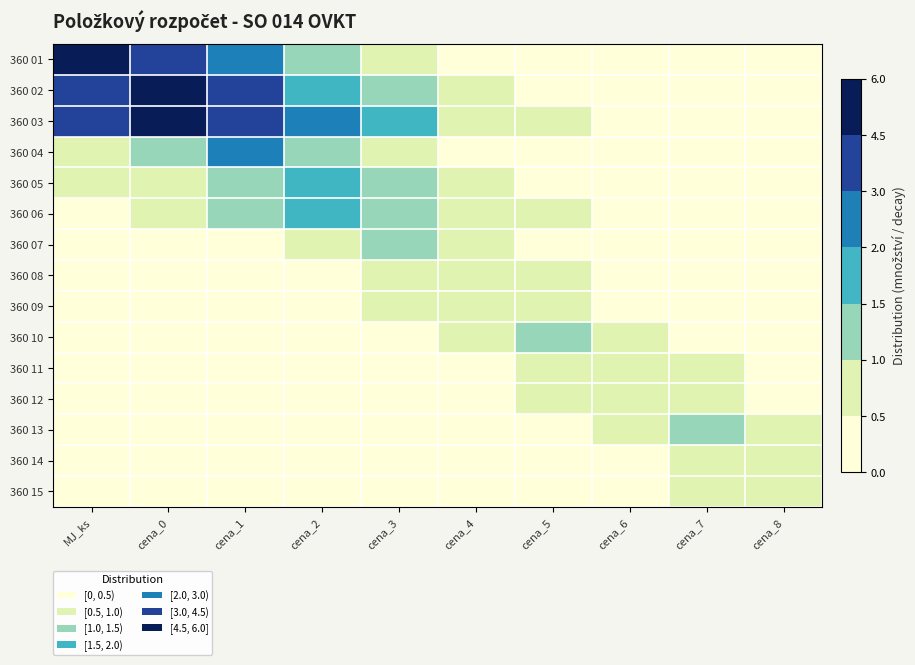

How many categories are shown in the chart?

10